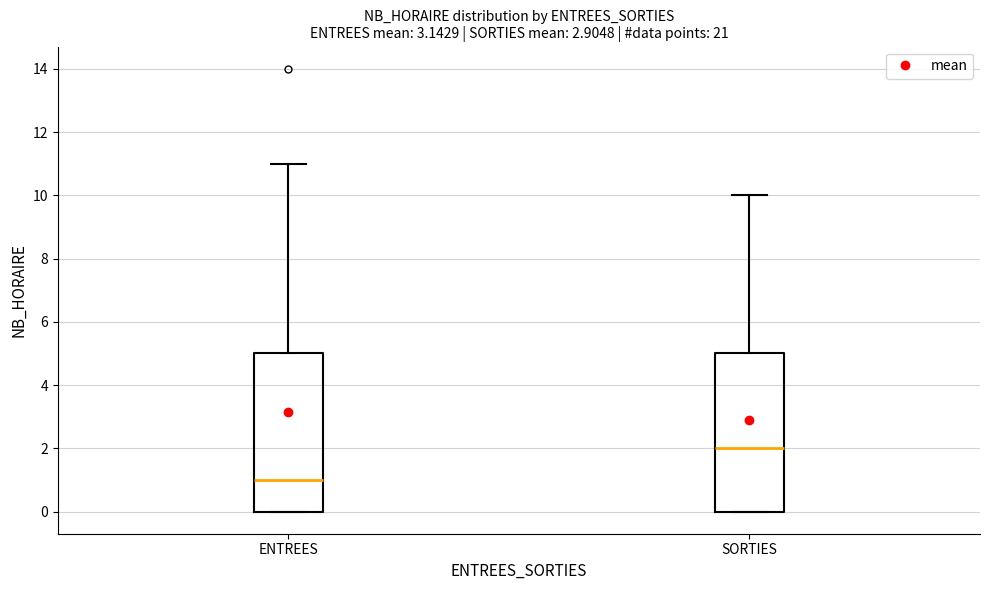

Where is the lower edge of the box for SORTIES on the y-axis? The values are not printed on the chart, so give them approximately, as read against the axis.

0